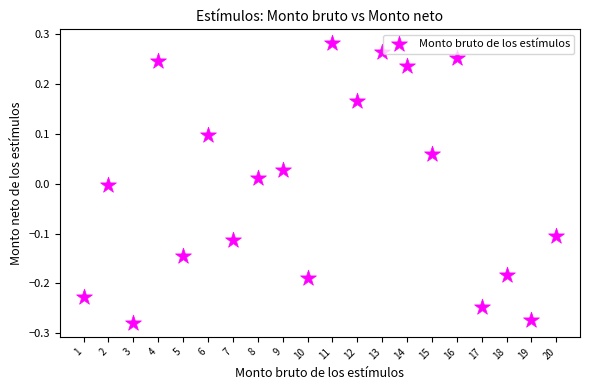

What is the range of Y values (max minus min)?

0.6